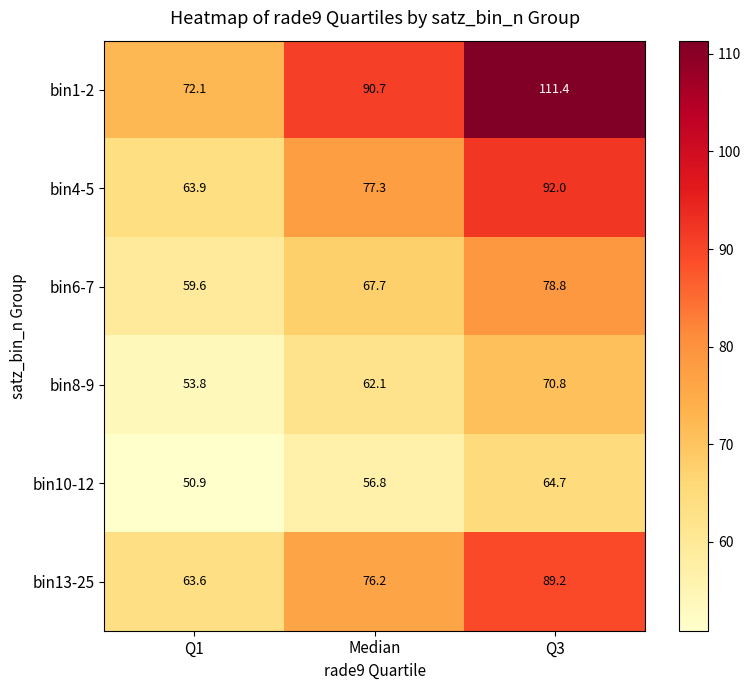

What is the difference between the maximum and minimum values in the bin10-12 series?

13.8